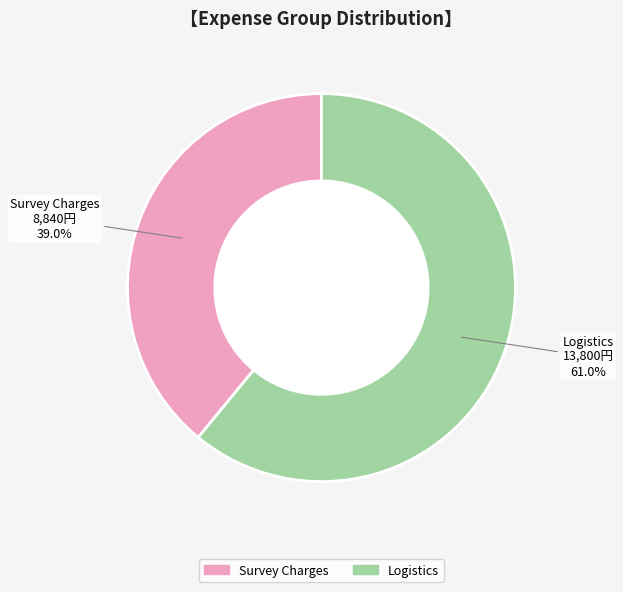

Does any single category account for the majority?

Yes